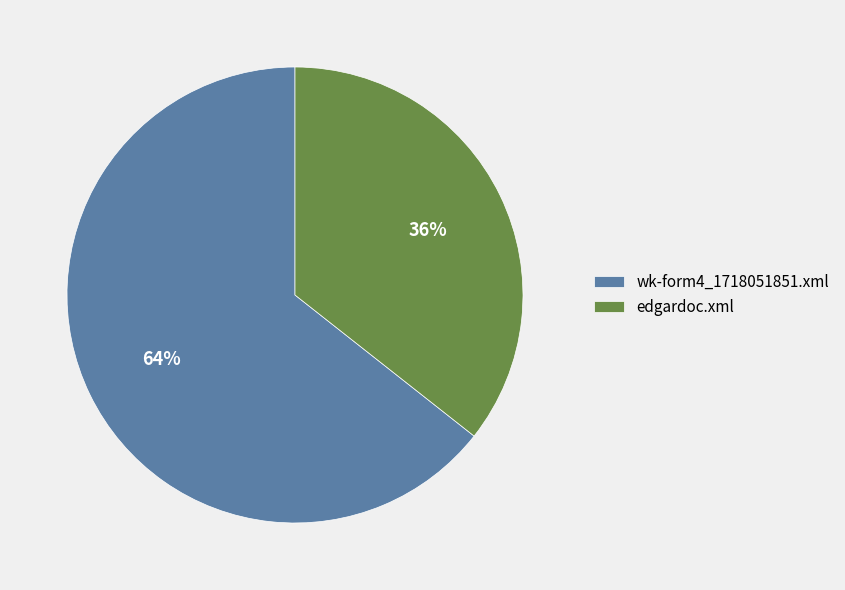

How many slices are in this pie chart?

2